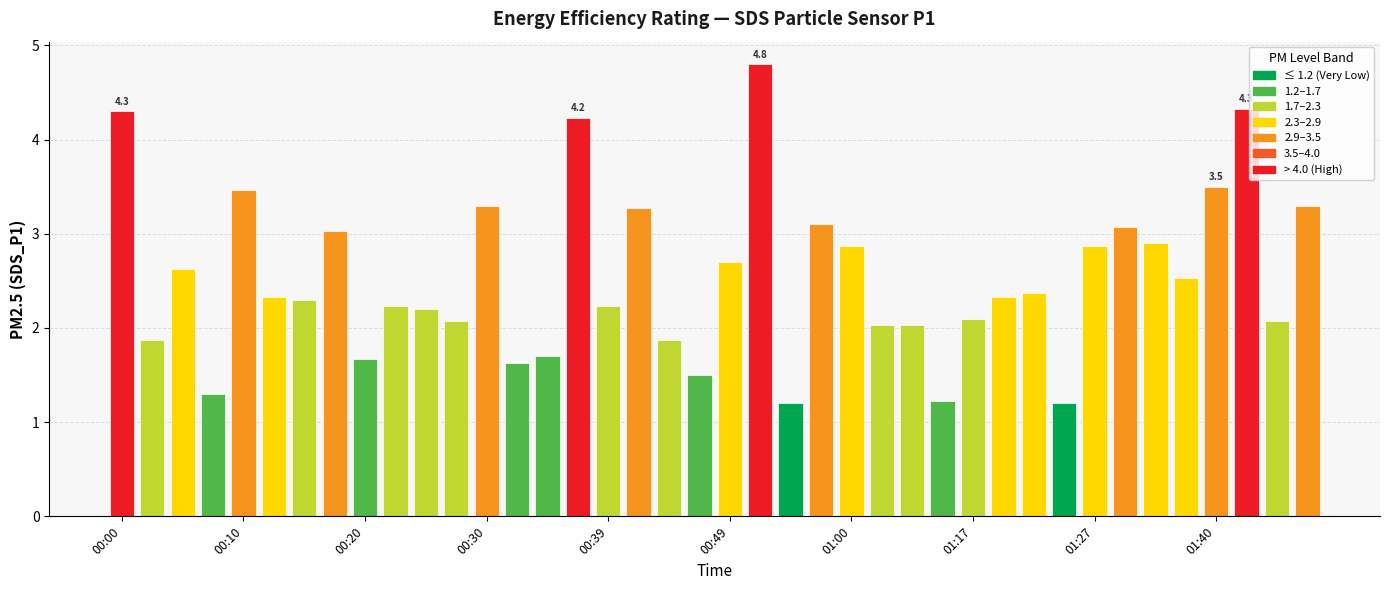

How many series are shown in this chart?

1